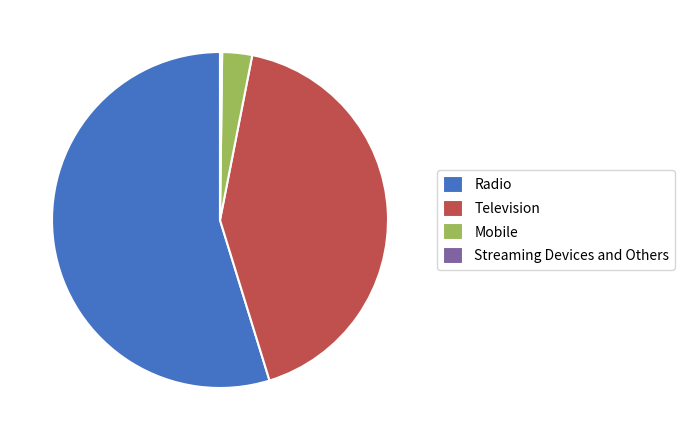

Is there any slice that represents more than half of the pie?

Yes